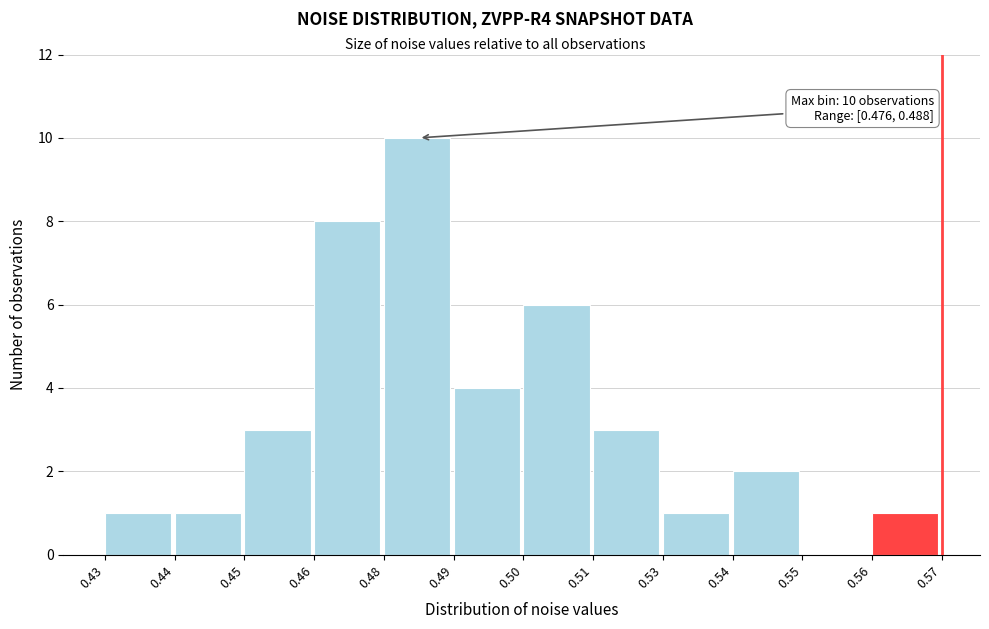

Reading left to right, list all the values displayed in this chart.

0.43=1	0.44=1	0.45=3	0.46=8	0.48=10	0.49=4	0.50=6	0.51=3	0.53=1	0.54=2	0.55=0	0.56=1